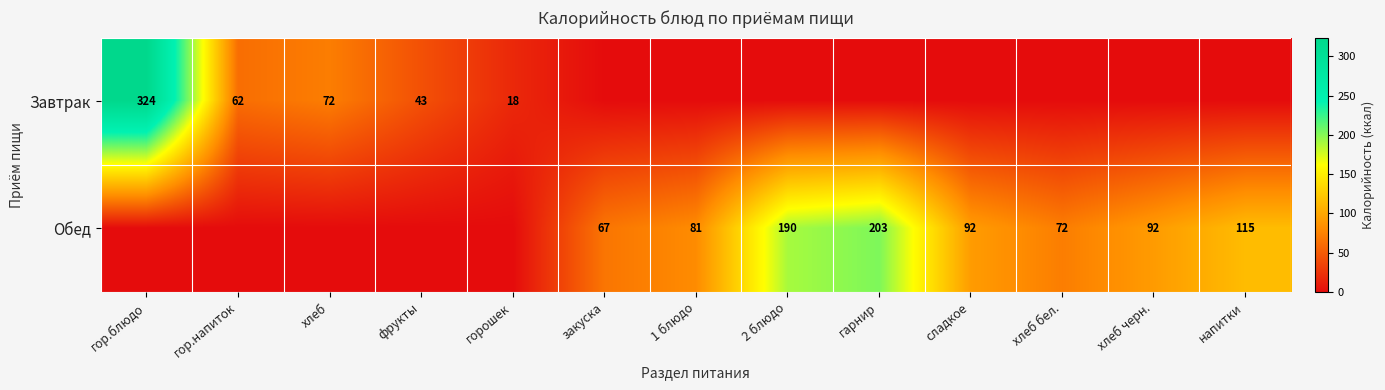

What is the difference between the Обед values at гарнир and 2 блюдо?

13